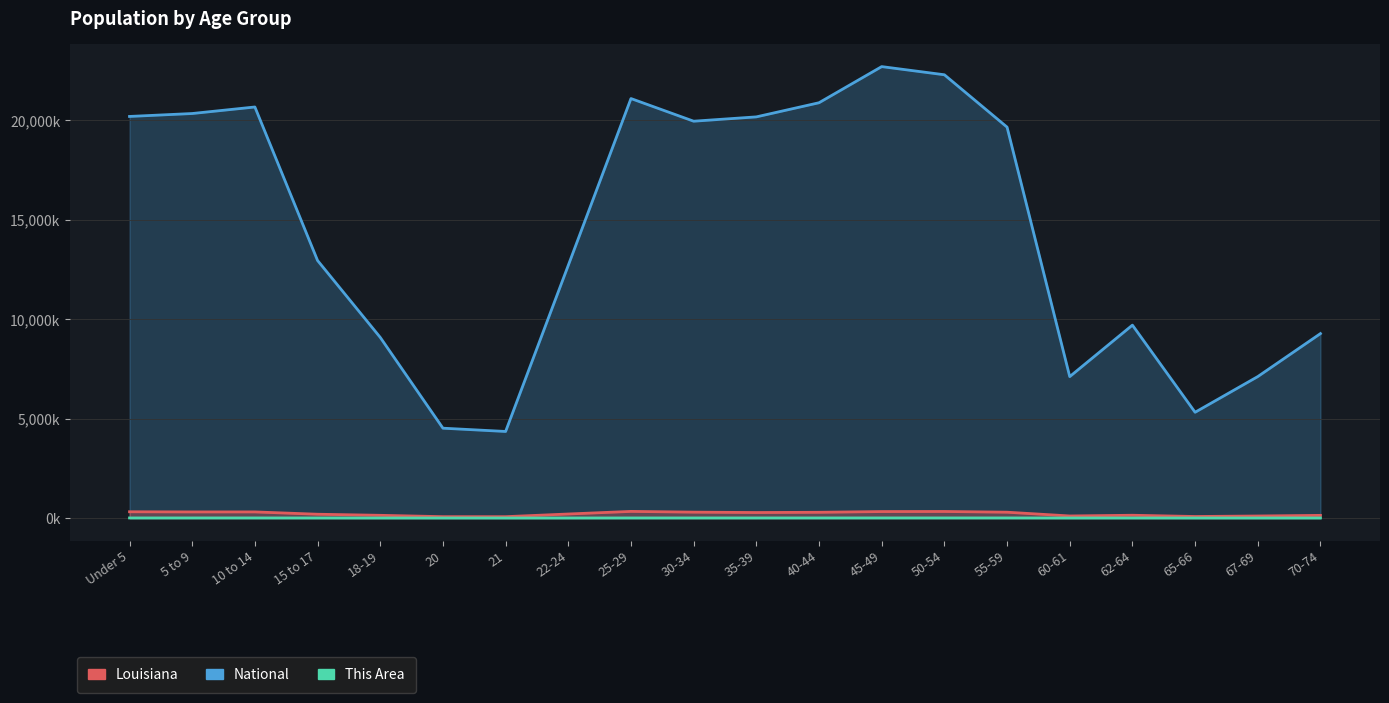

The value of This Area at 67-69 is 2.3. True or false?

False